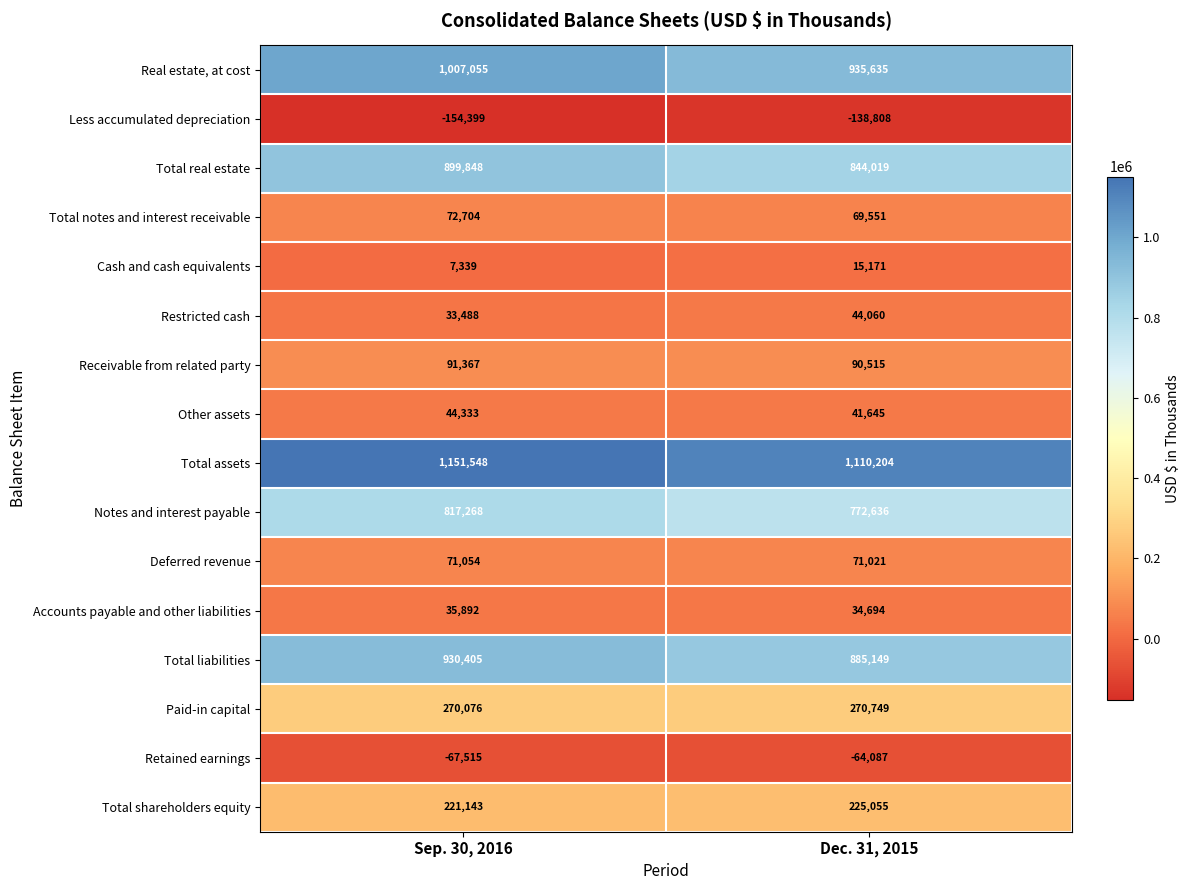

What is the total value across all series at Dec. 31, 2015?

5207209